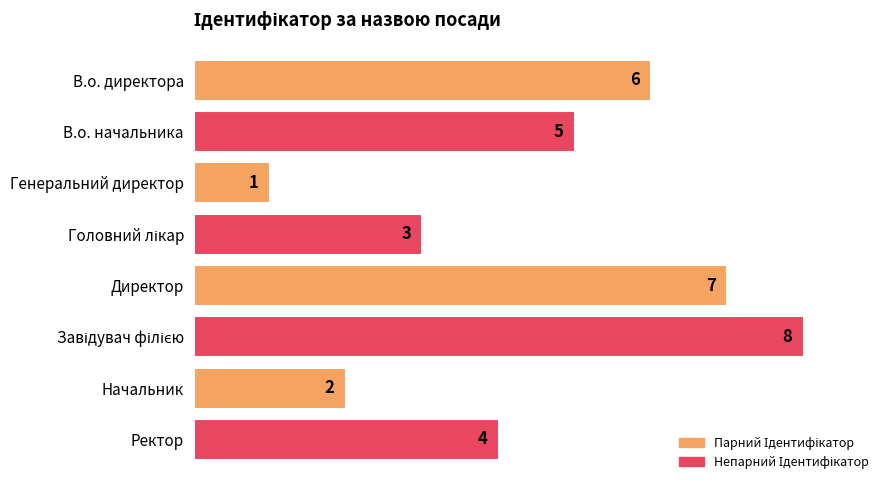

What is the minimum value shown in the chart?

1